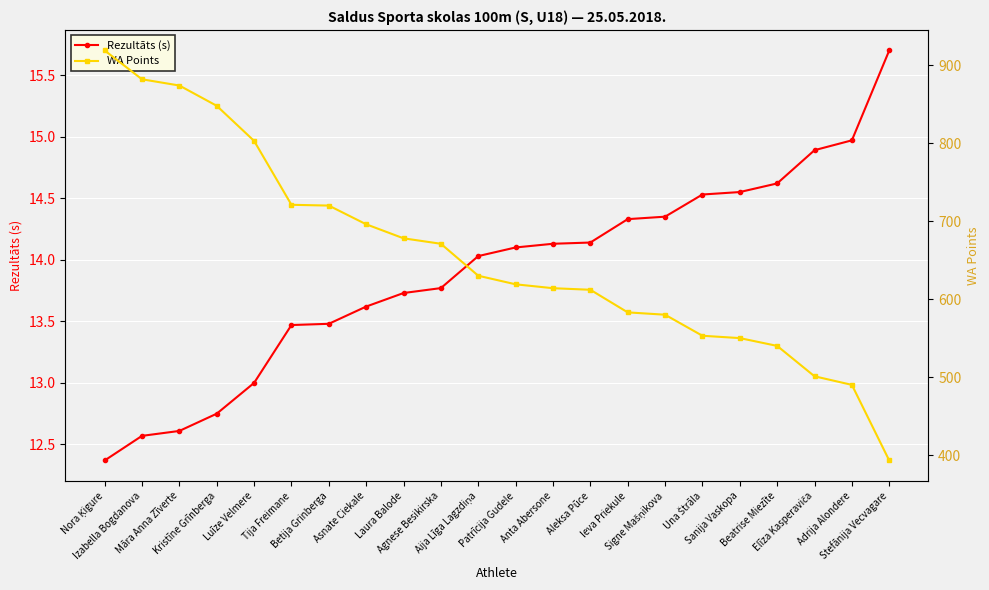

How many categories are shown in the chart?

22